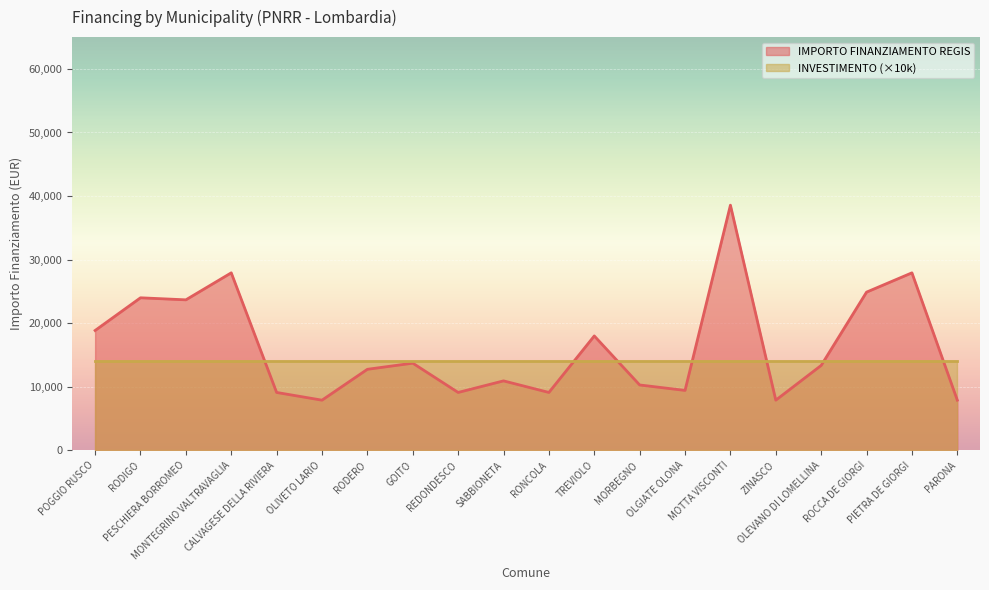

At which category does the data reach its first local valley?

PESCHIERA BORROMEO